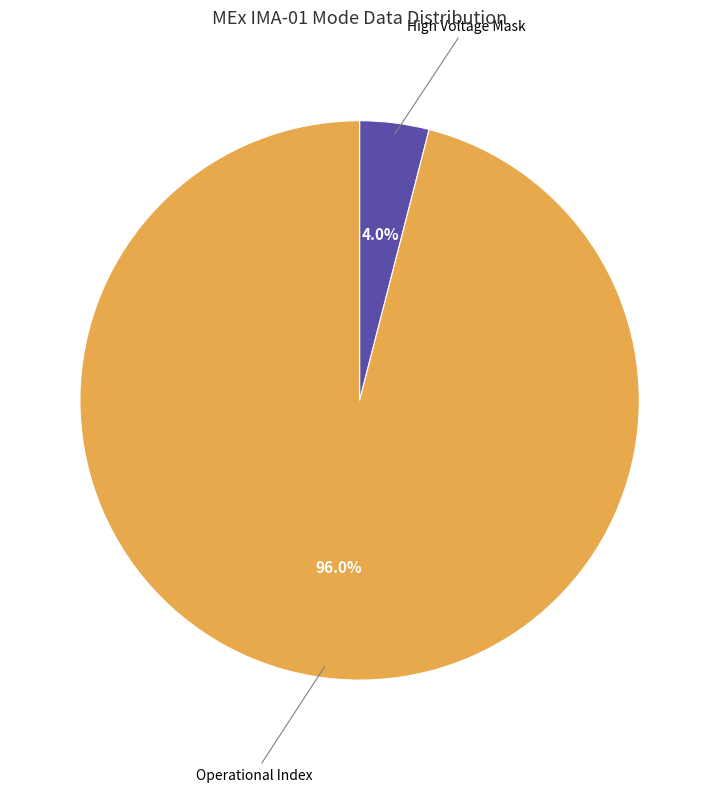

Between Operational Index and High Voltage Mask, which is larger?

Operational Index